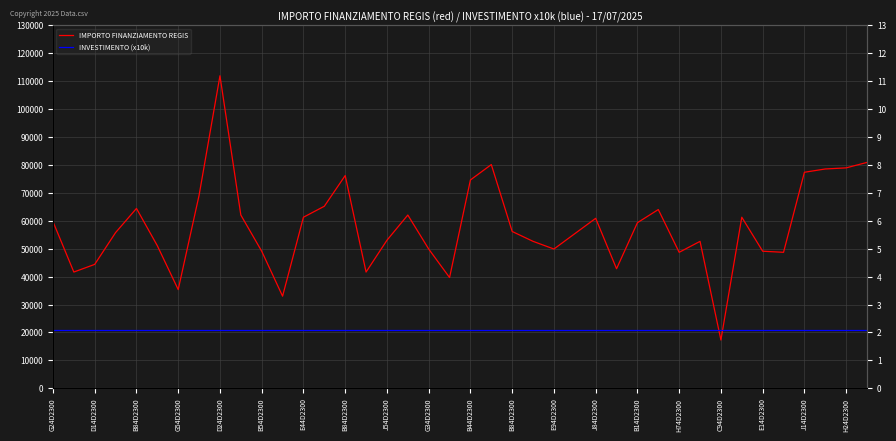

List the series in order of their overall mean, highest first.

IMPORTO FINANZIAMENTO REGIS, INVESTIMENTO (x10k)